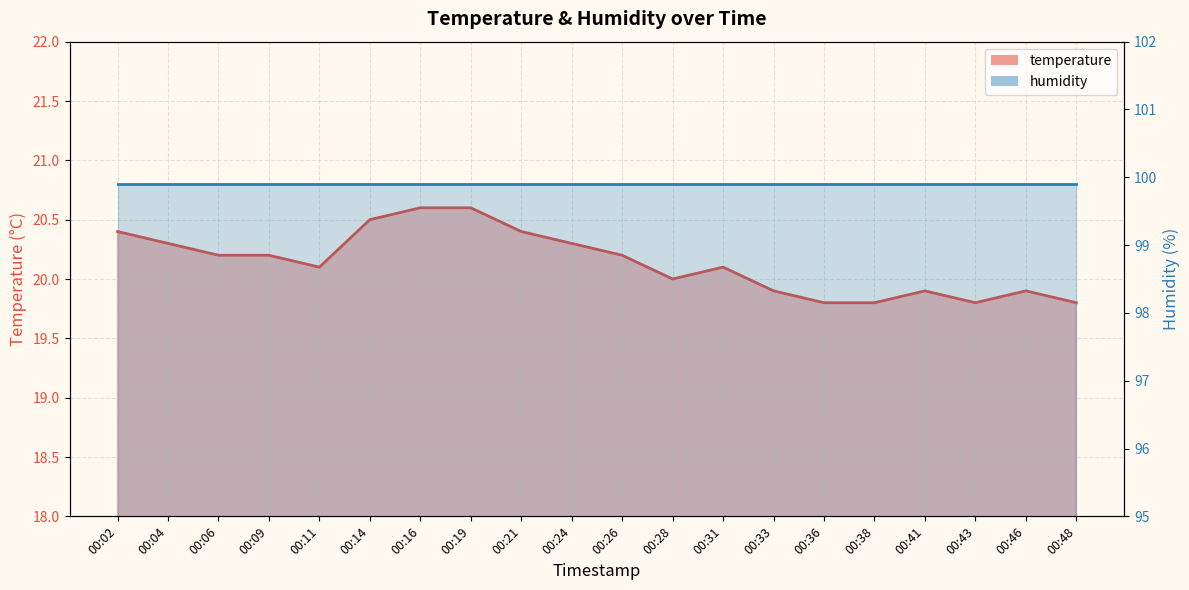

What is the approximate value at 00:38?

19.8